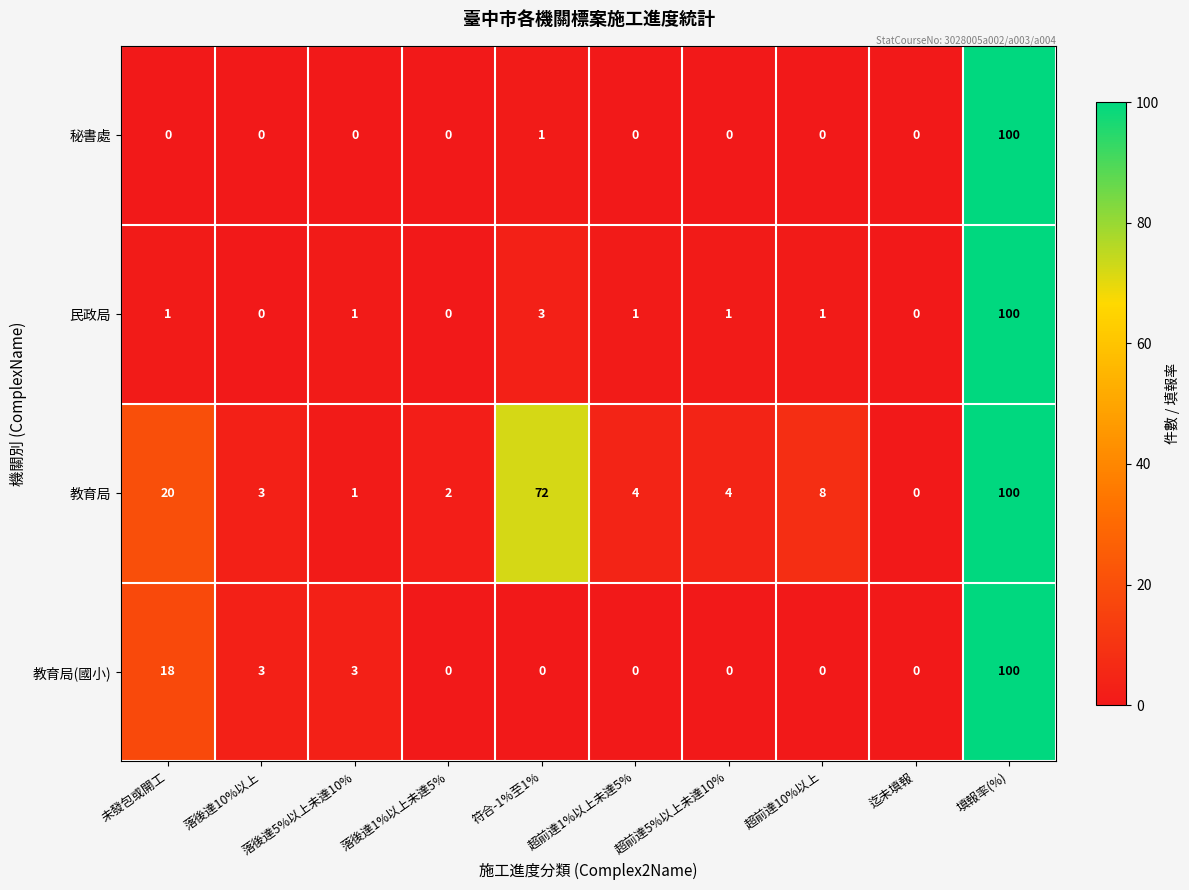

At how many categories does at least one series exceed 56?

2